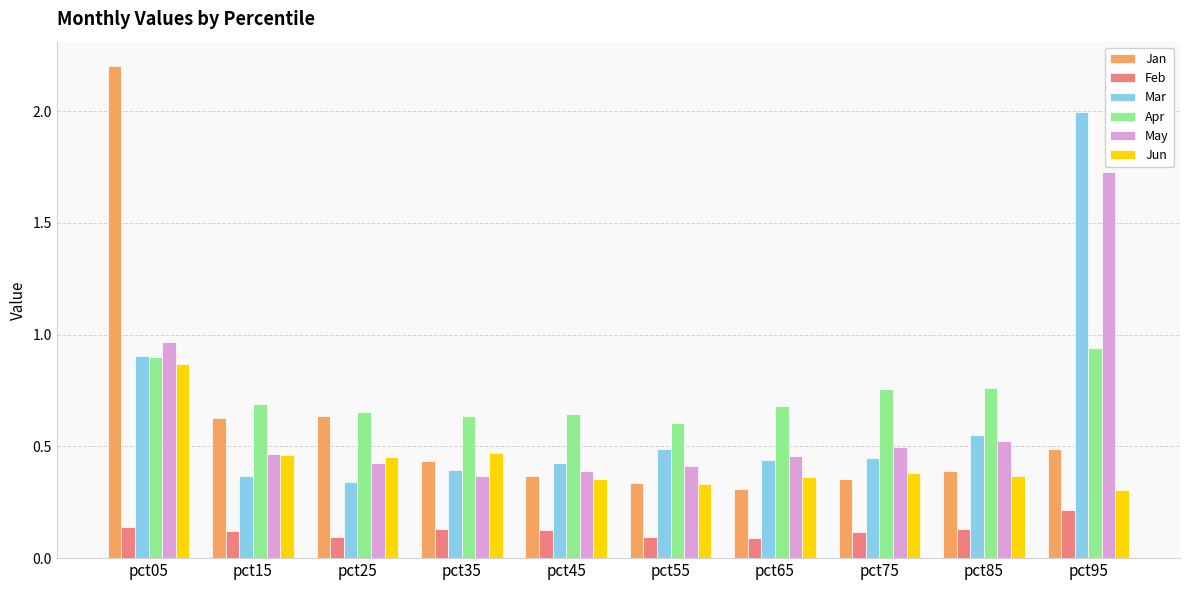

Where is May nearest to the value 1?

pct05